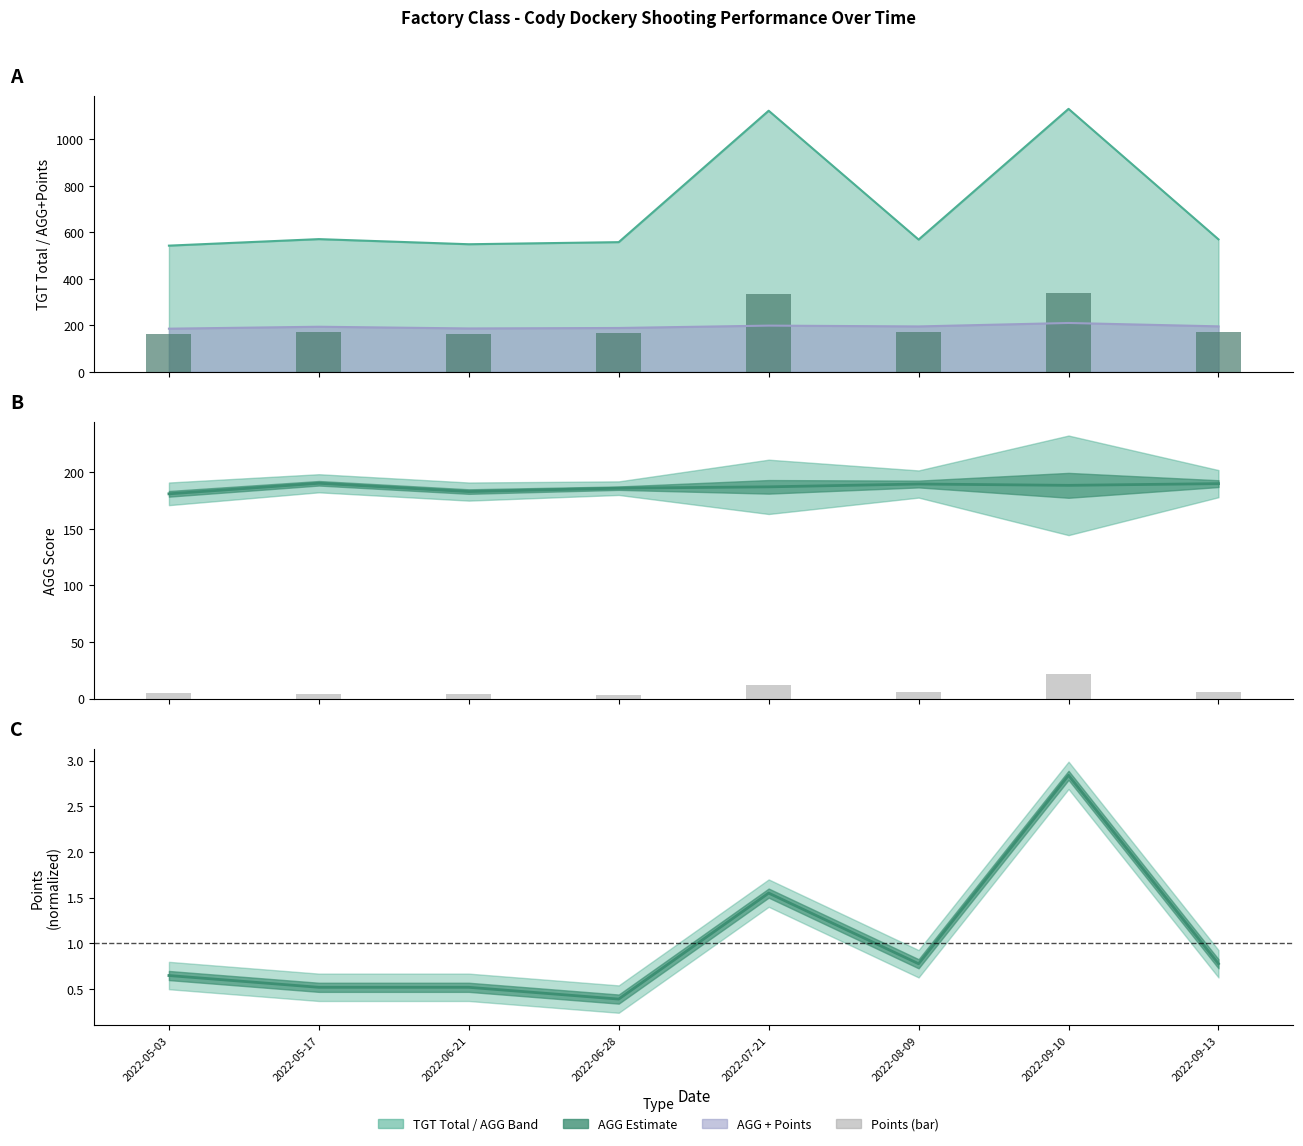

At which label does Points (bar) reach its peak?

2022-09-10